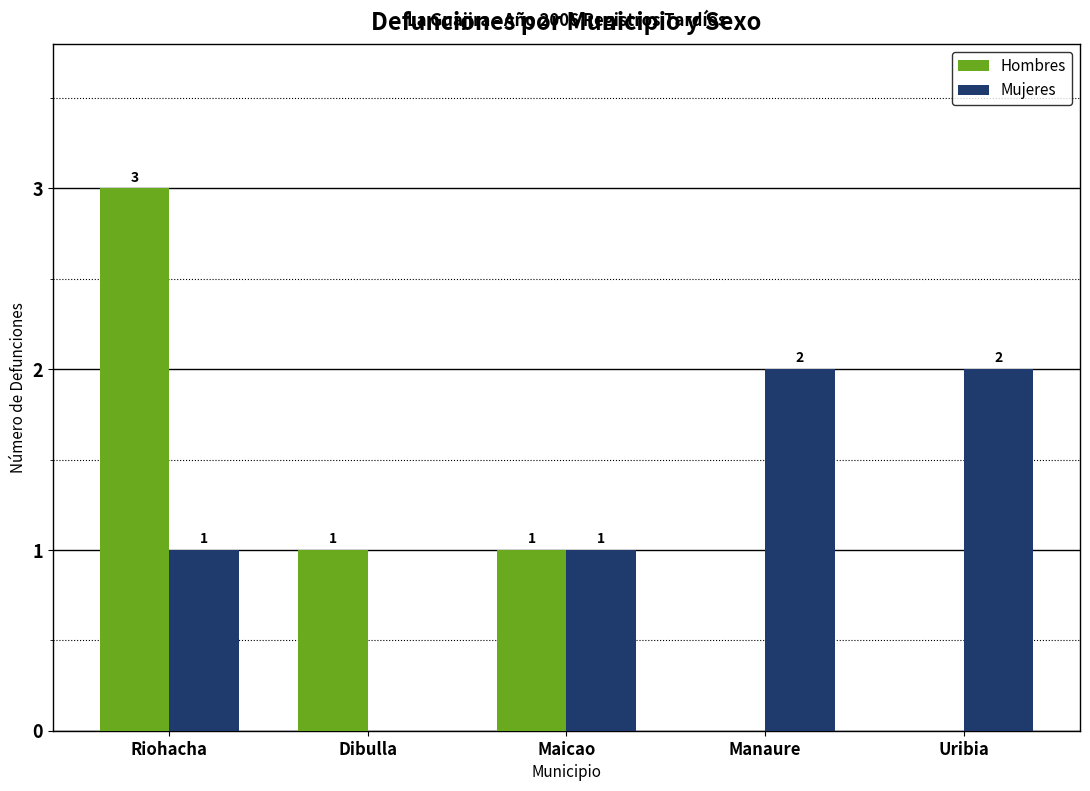

What is the sum of the Mujeres values at Maicao and Uribia?

3